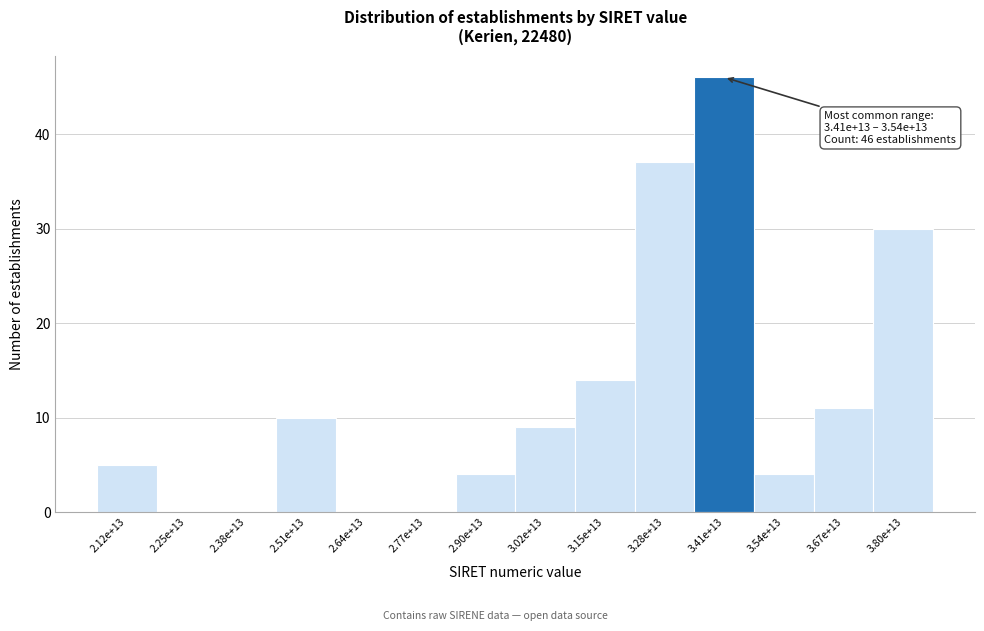

Reading left to right, transcribe all the data shown in this chart.

2.12e+13=5	2.25e+13=0	2.38e+13=0	2.51e+13=10	2.64e+13=0	2.77e+13=0	2.90e+13=4	3.02e+13=9	3.15e+13=14	3.28e+13=37	3.41e+13=46	3.54e+13=4	3.67e+13=11	3.80e+13=30